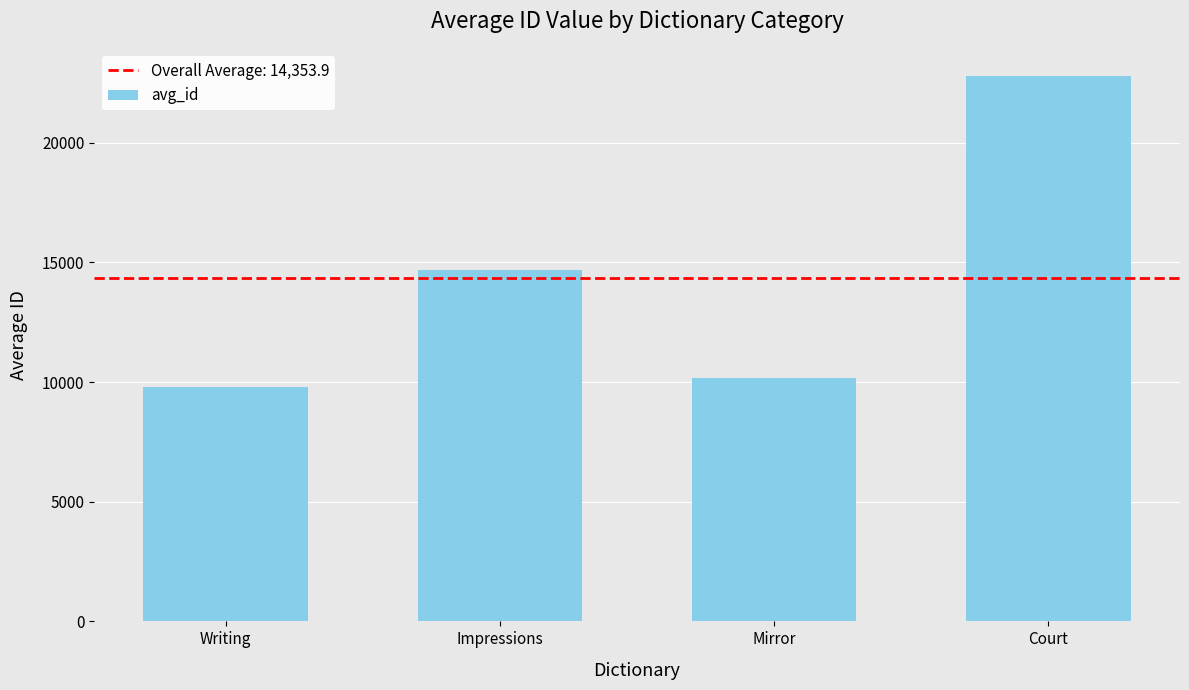

What is the sum of all values?

57415.5